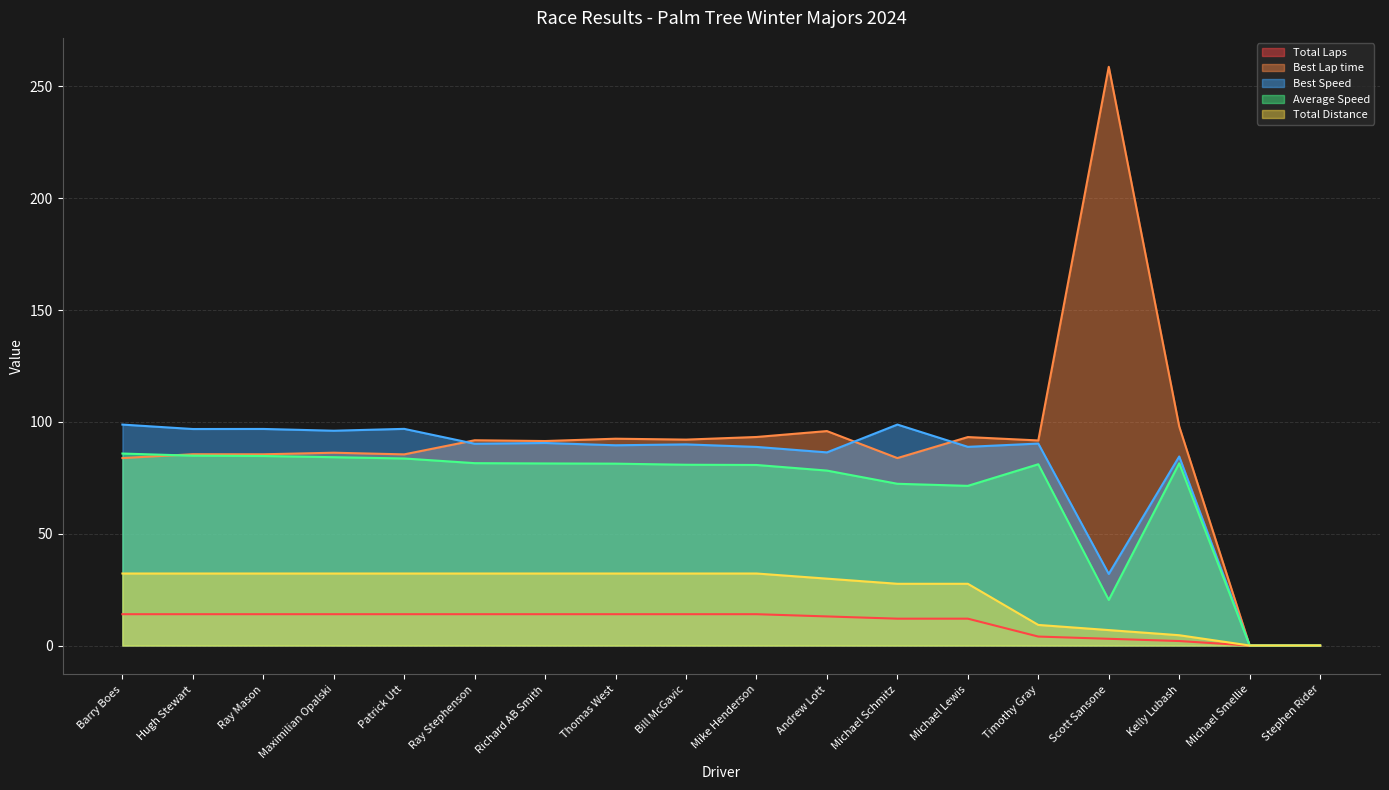

Between Maximilian Opalski and Bill McGavic, which series saw the biggest shift?

Best Speed